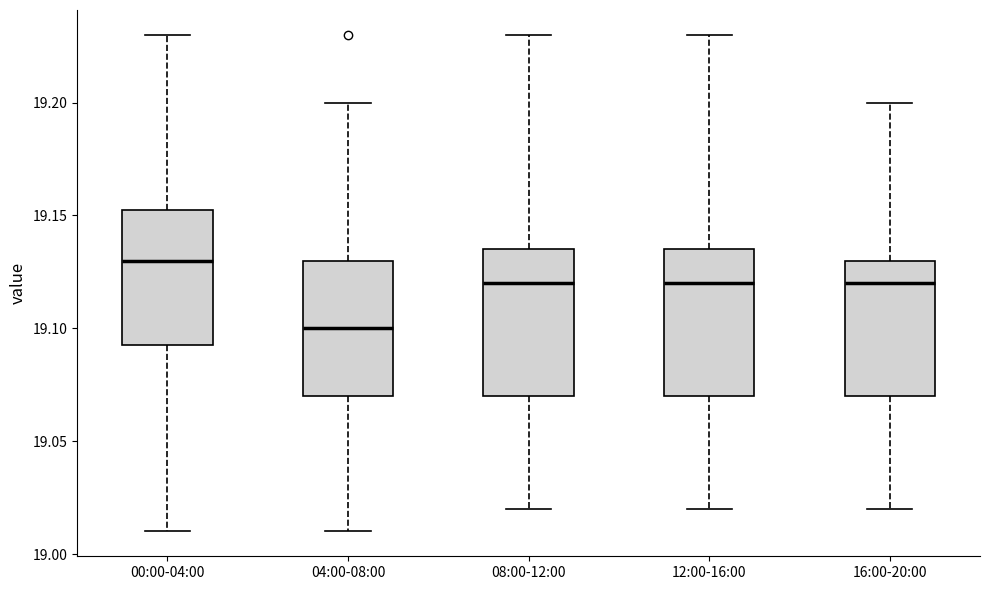

Where does the upper whisker of the box for 04:00-08:00 end on the y-axis? The values are not printed on the chart, so give them approximately, as read against the axis.

19.200